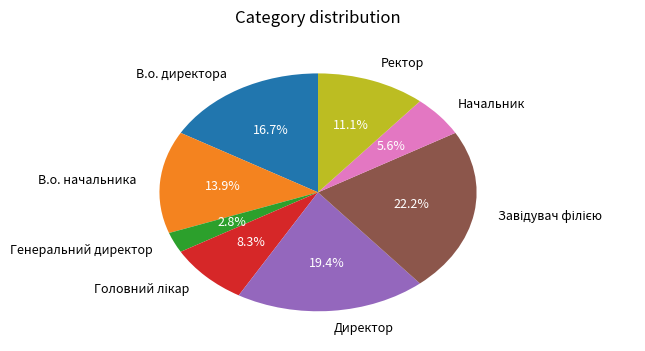

To the nearest percent, what is the combined percentage of Начальник and В.о. директора?

22%